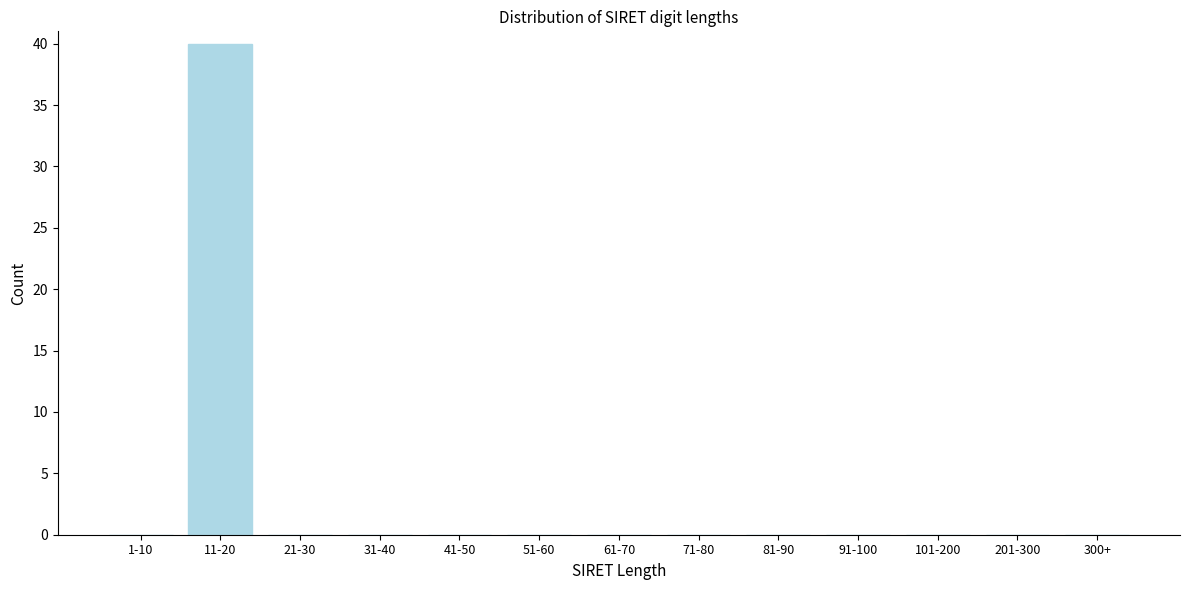

Reading left to right, what are all the values shown in this chart?

1-10=0	11-20=40	21-30=0	31-40=0	41-50=0	51-60=0	61-70=0	71-80=0	81-90=0	91-100=0	101-200=0	201-300=0	300+=0